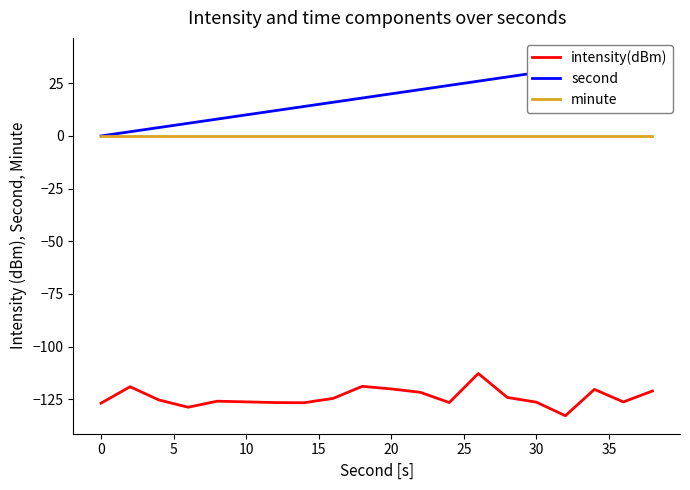

Reading left to right, extract all data points from this chart.

intensity(dBm): -126.8	-119.0	-125.4	-128.8	-125.9	-126.2	-126.5	-126.6	-124.6	-118.9	-120.1	-121.7	-126.5	-112.7	-124.1	-126.4	-132.8	-120.3	-126.2	-121.0
second: 0.0	2.0	4.0	6.0	8.0	10.0	12.0	14.0	16.0	18.0	20.0	22.0	24.0	26.0	28.0	30.0	32.0	34.0	36.0	38.0
minute: 0.0	0.0	0.0	0.0	0.0	0.0	0.0	0.0	0.0	0.0	0.0	0.0	0.0	0.0	0.0	0.0	0.0	0.0	0.0	0.0